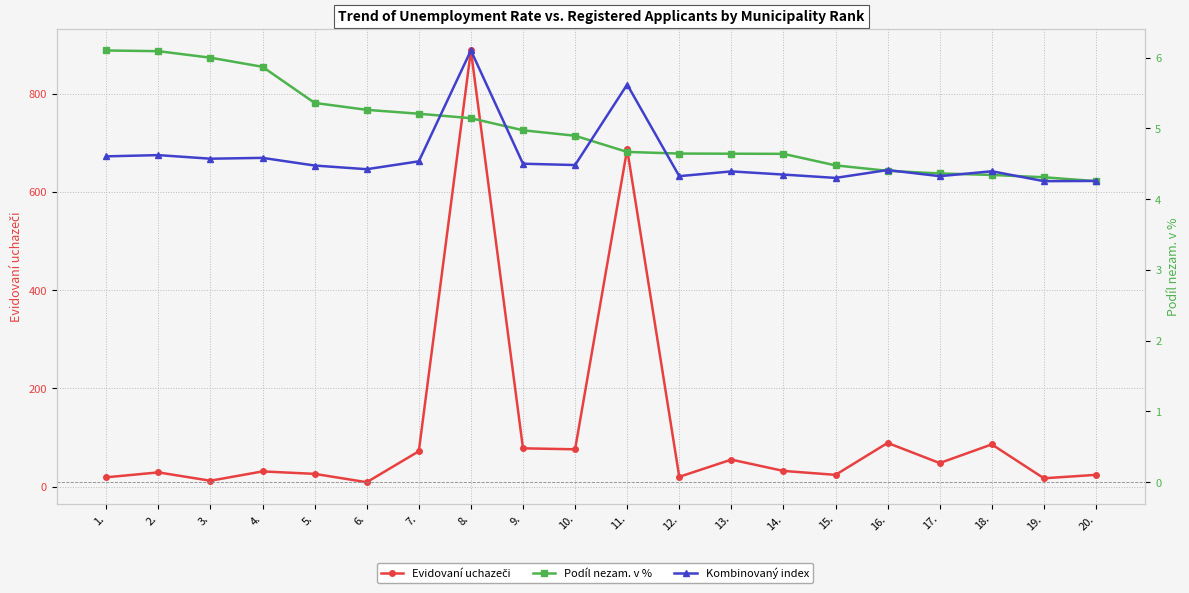

At which category is the sum across all series the highest?

8.